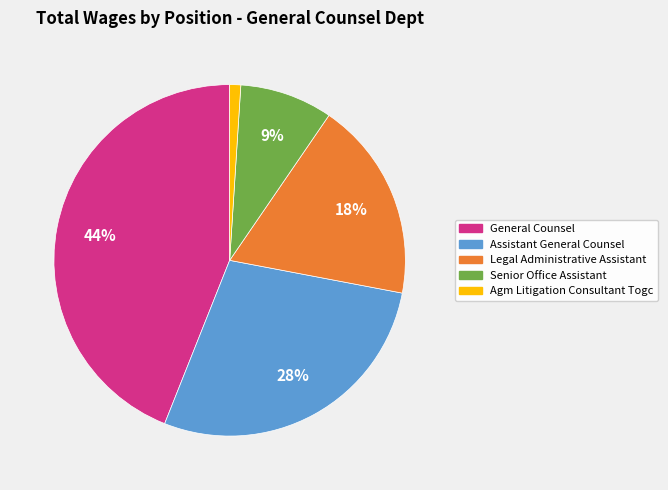

How many segments does this pie chart have?

5